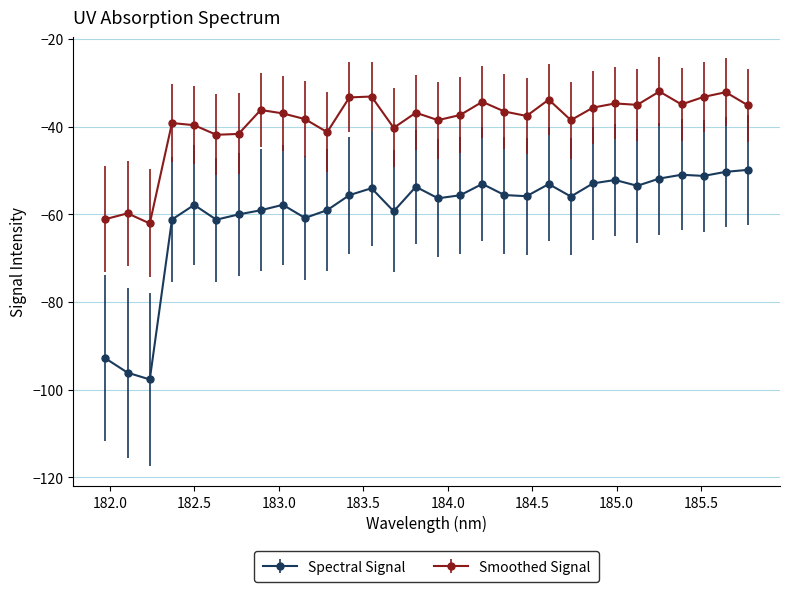

How many lines are shown in the chart?

2